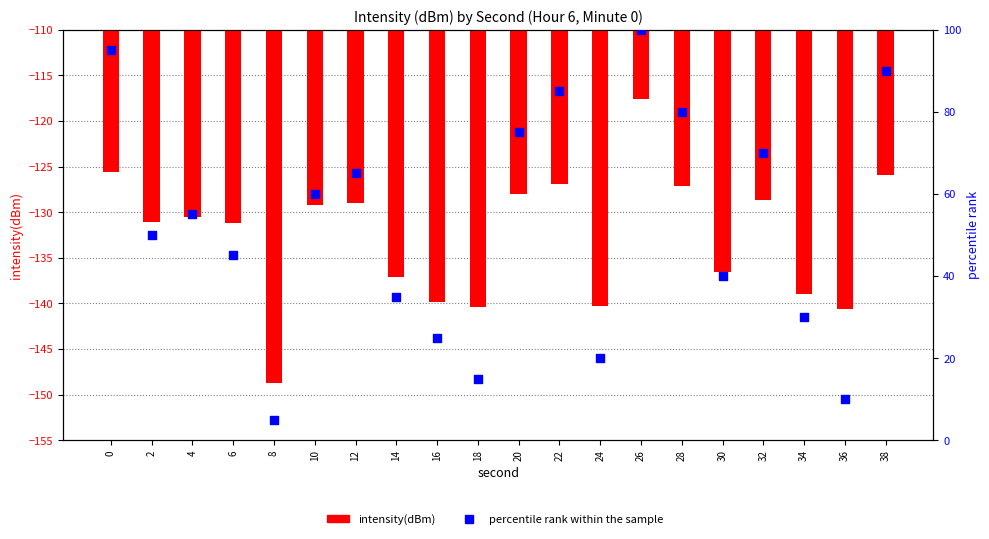

What are all the series names shown in the legend?

intensity(dBm), percentile rank within the sample